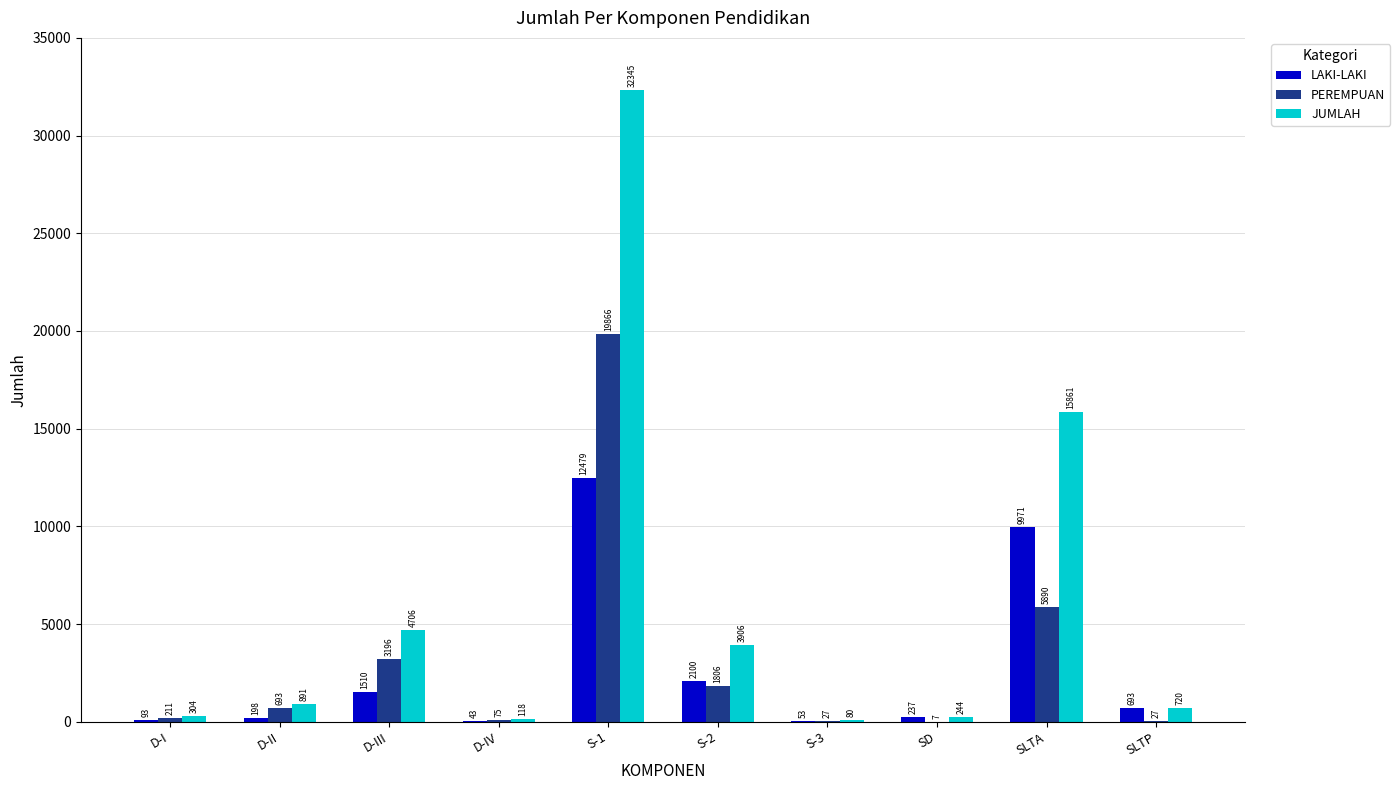

The value of LAKI-LAKI at S-2 is 2100. True or false?

True